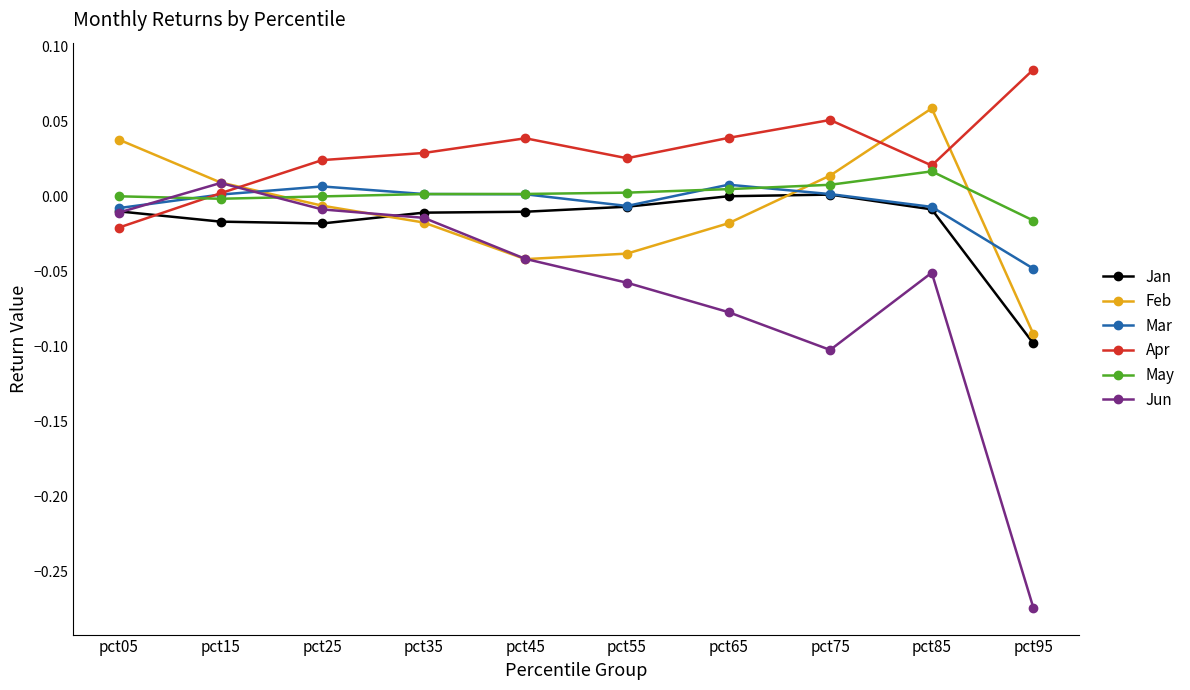

Is the value of Apr at pct85 greater than the value of Jun at pct55?

Yes